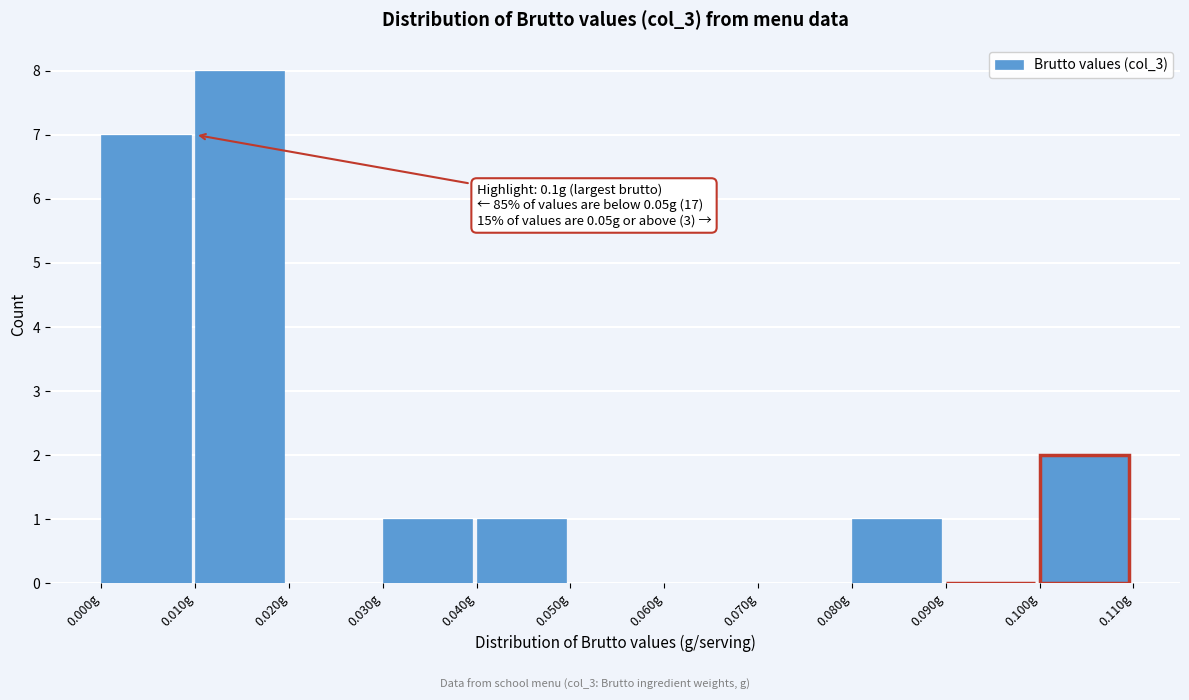

Which range on the x-axis has the tallest bar?

0.01 to 0.02